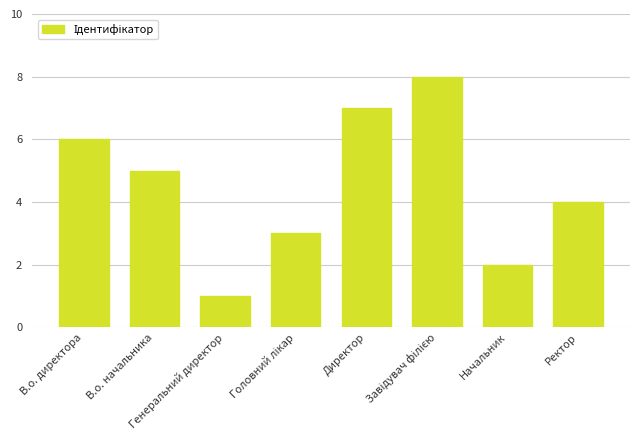

Reading left to right, what are all the values shown in this chart?

6	5	1	3	7	8	2	4